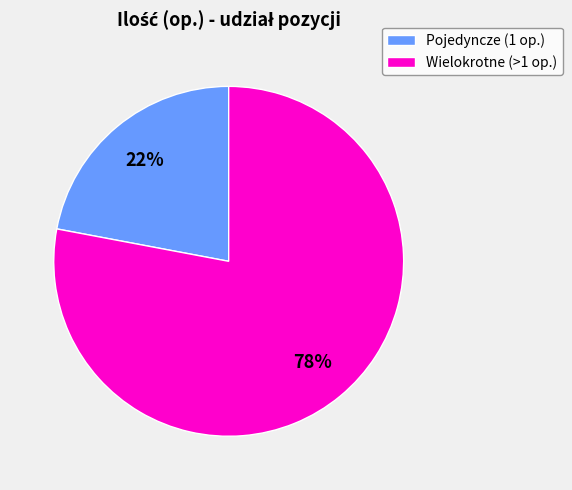

Does any single category account for the majority?

Yes